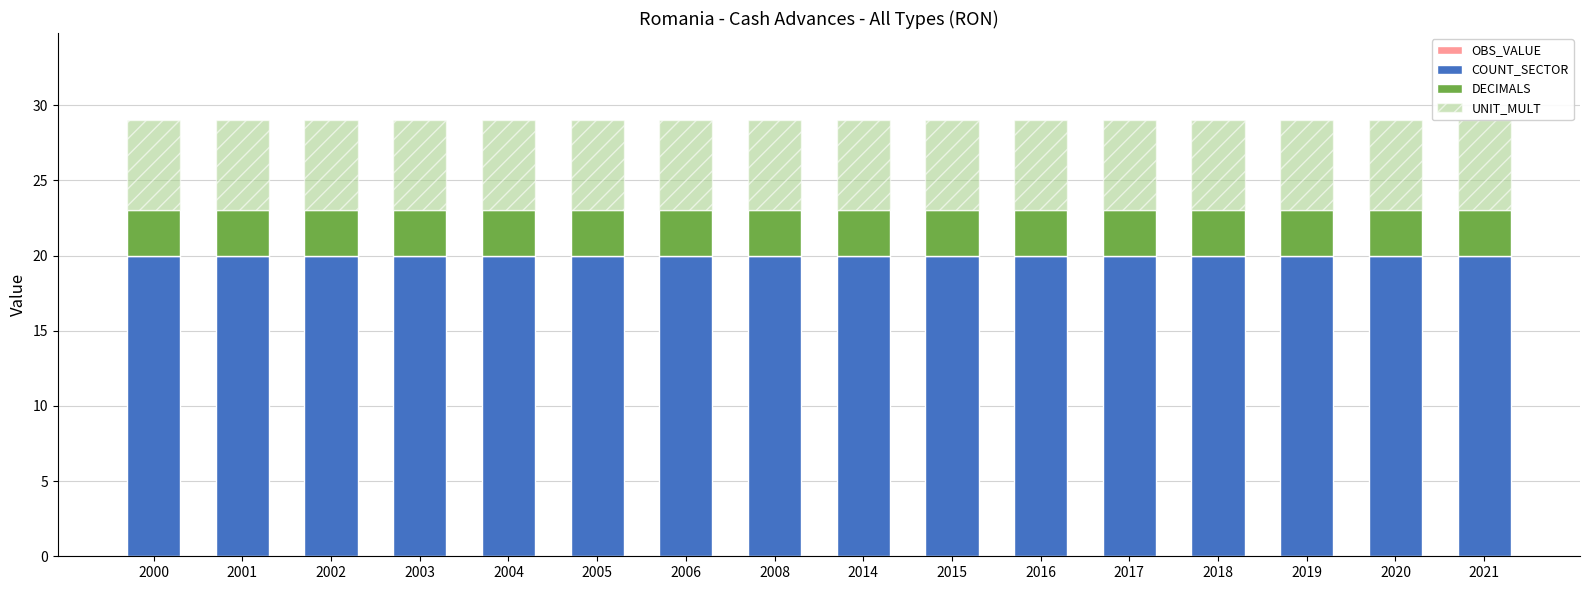

What is the total value across all series at 2018?

29